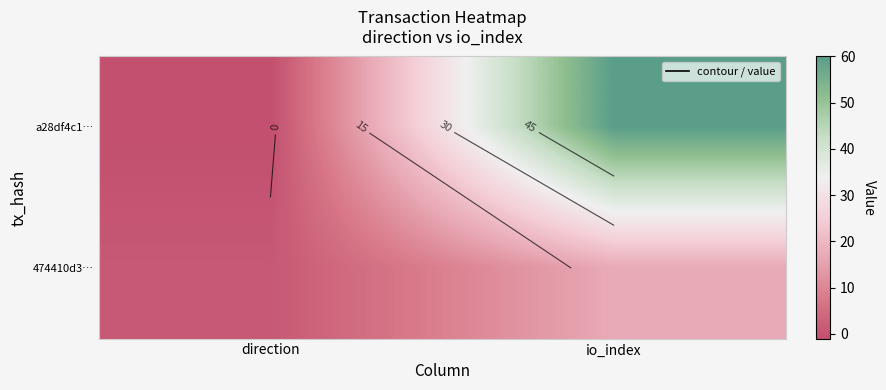

Is the value of 474410d3… at direction greater than the value of a28df4c1… at direction?

Yes